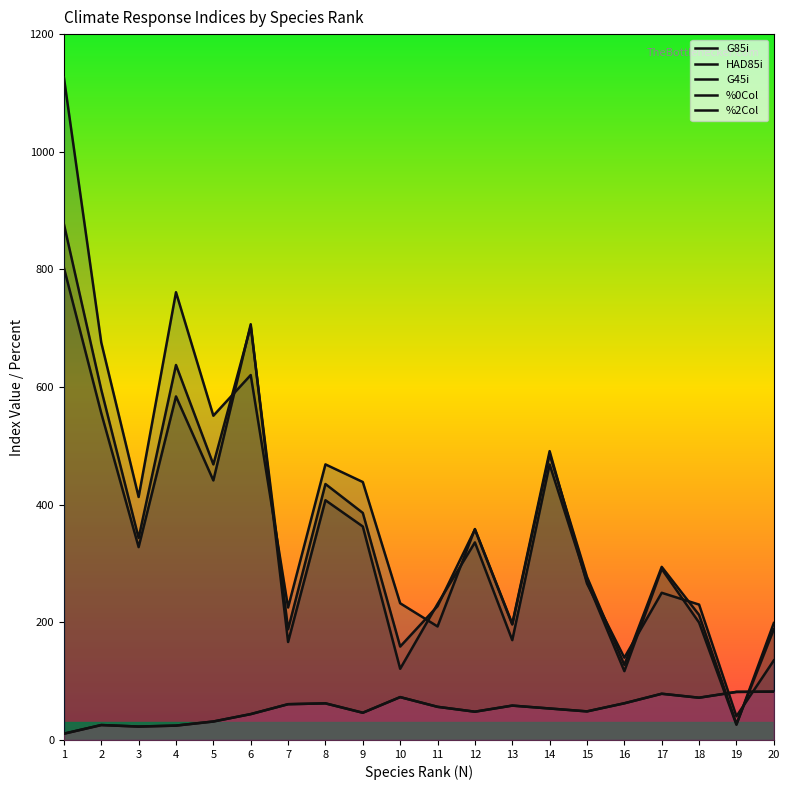

How many interior local peaks does the G85i series have?

6